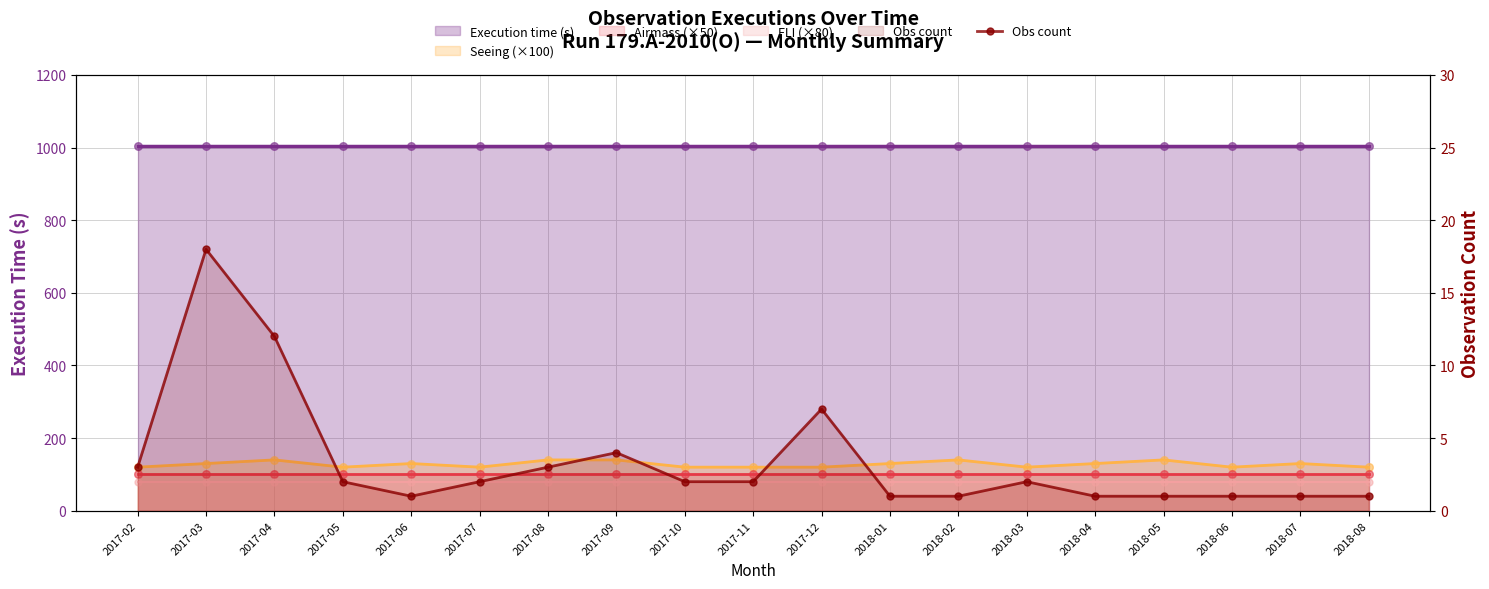

Which has a higher value, 2017-10 or 2018-04?

2017-10